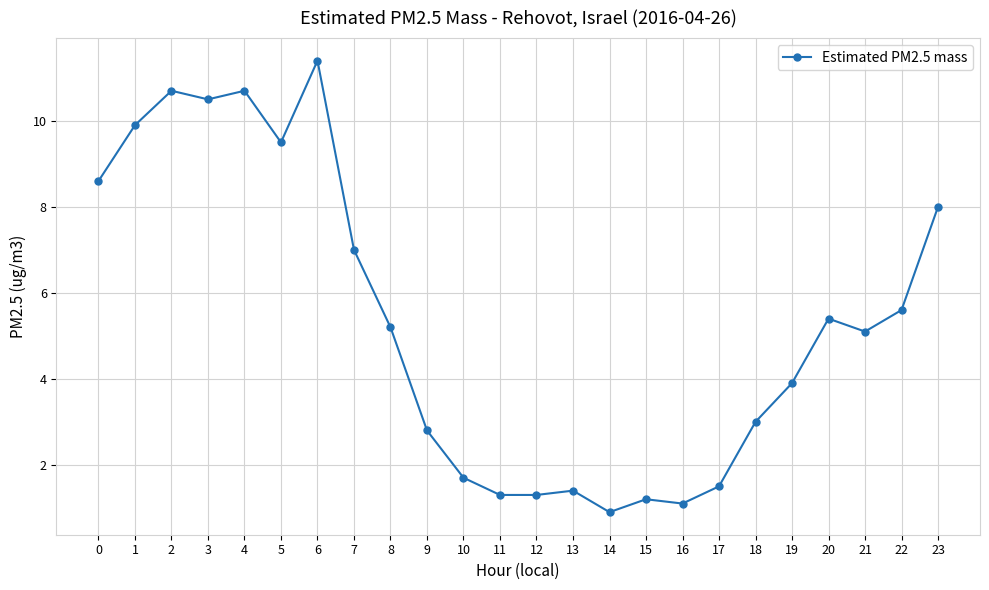

True or false: the data shows 3.7 at 9.

False